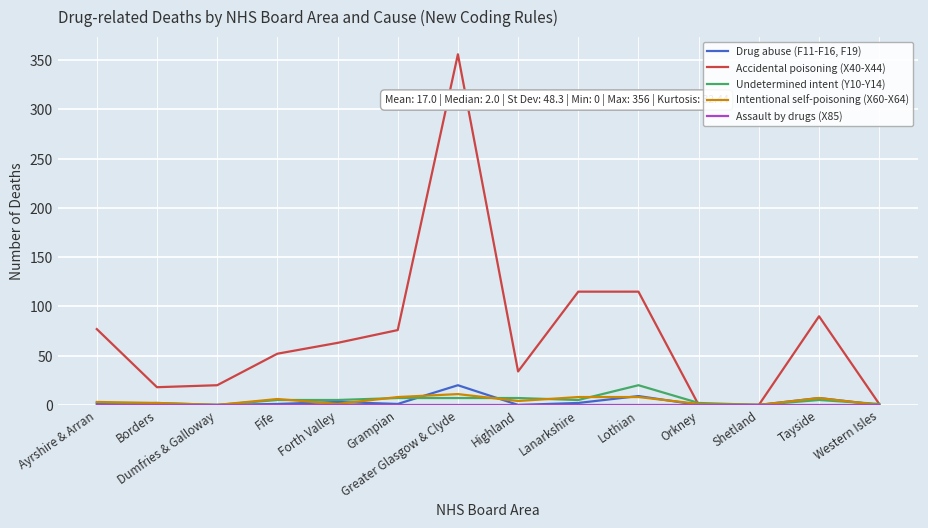

What is the greatest value displayed?

356